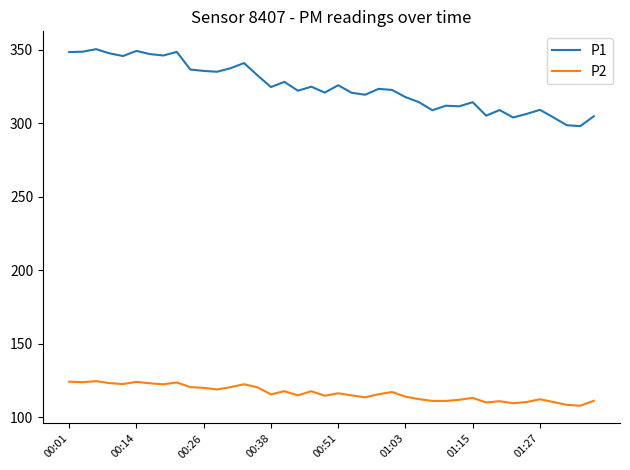

What is the lowest value of the P1 series?

298.1